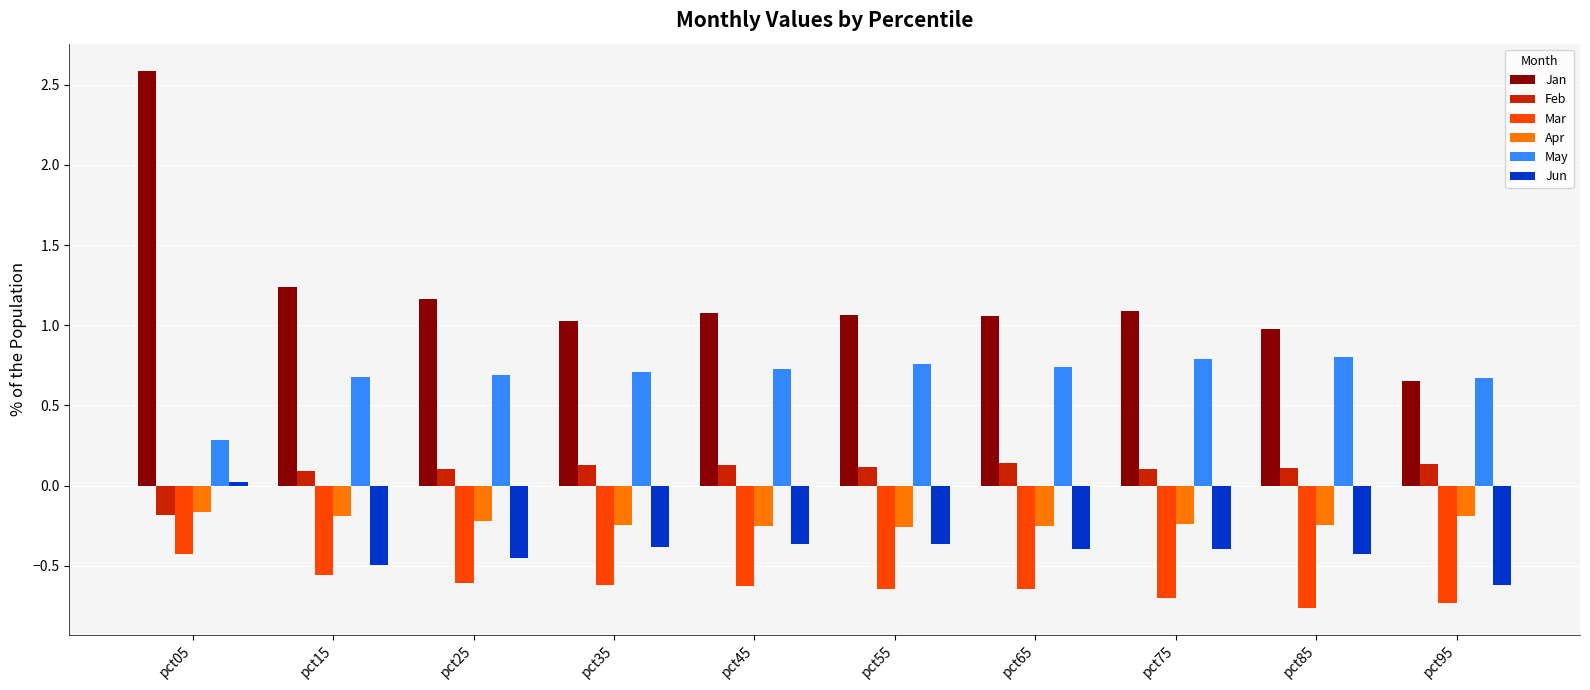

What is the difference between the maximum and second lowest values in the Jun series?

0.5